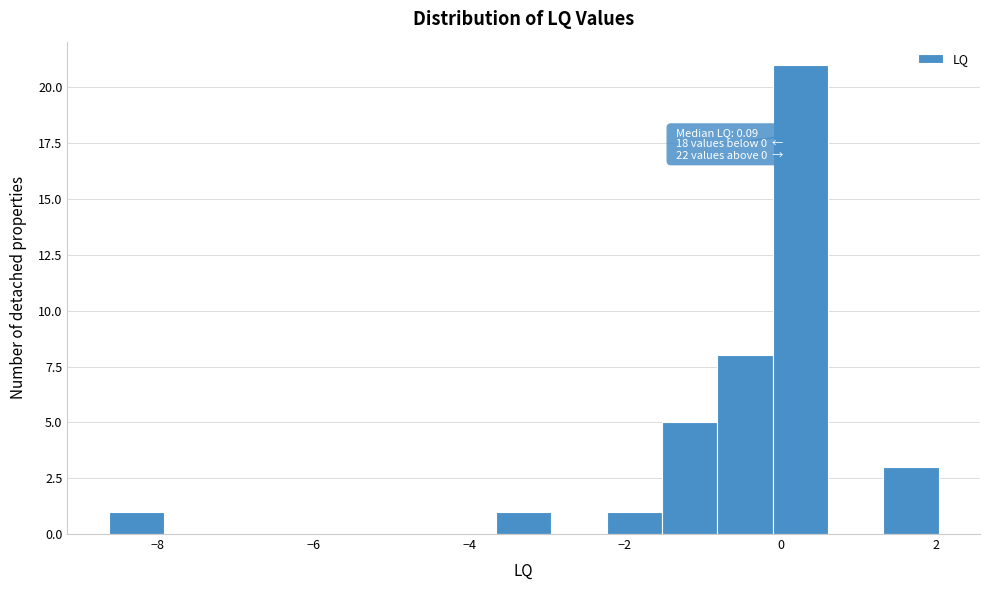

Around what value on the x-axis is the tallest bar? Give the approximate position of its centre, as read against the axis.

0.2